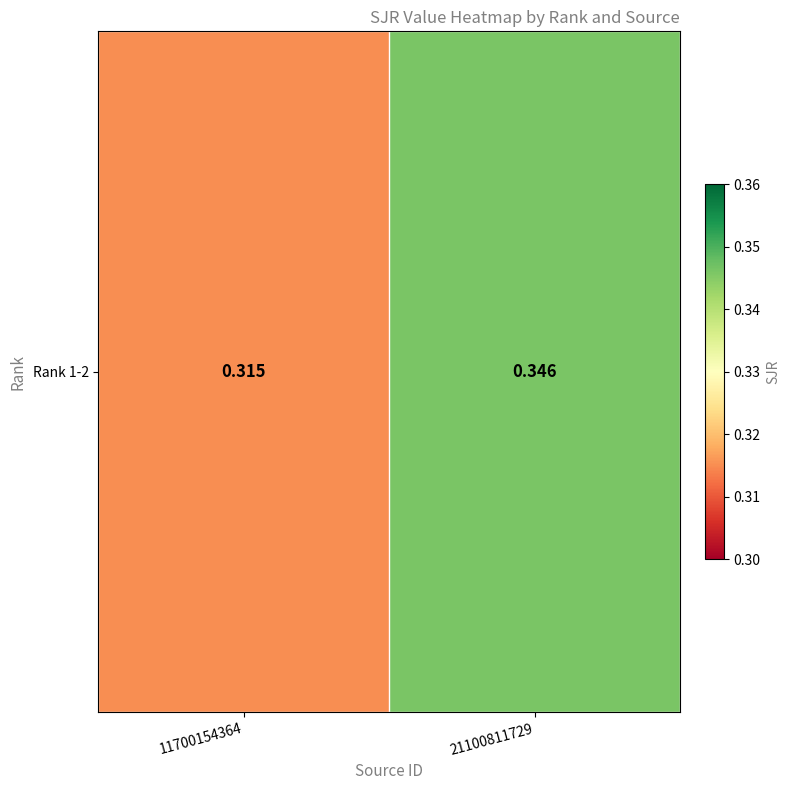

Rank the categories by value from highest to lowest.

21100811729, 11700154364